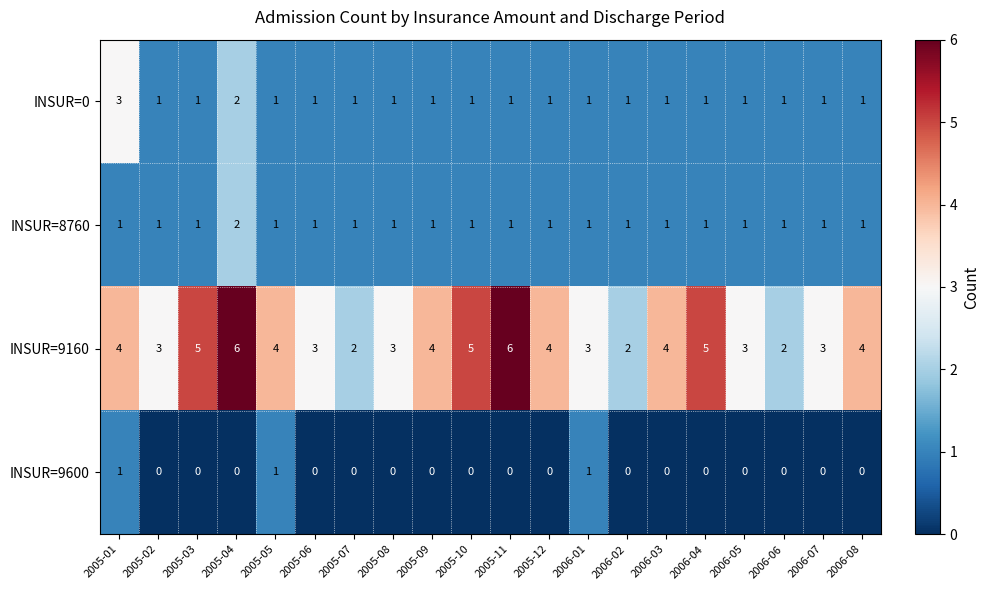

Which series changed the most between 2006-06 and 2006-08?

INSUR=9160